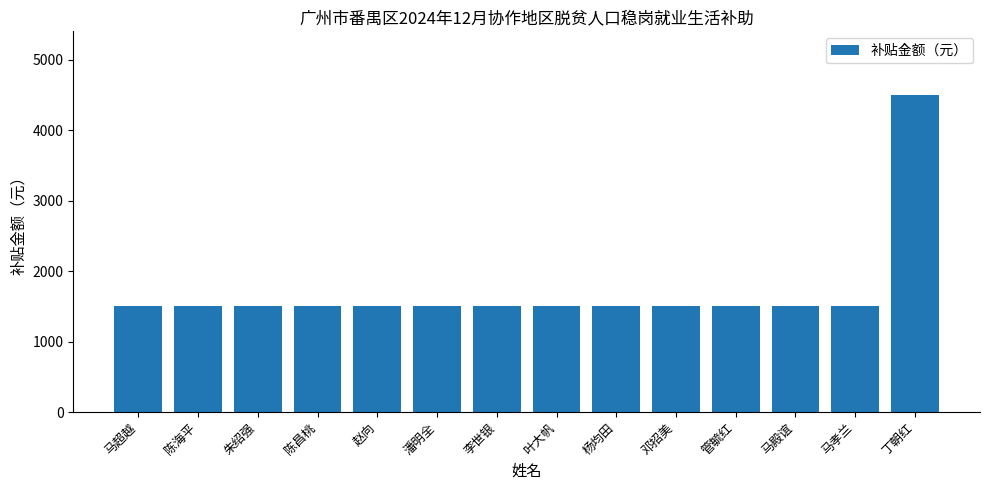

Does the chart contain stacked bars?

No